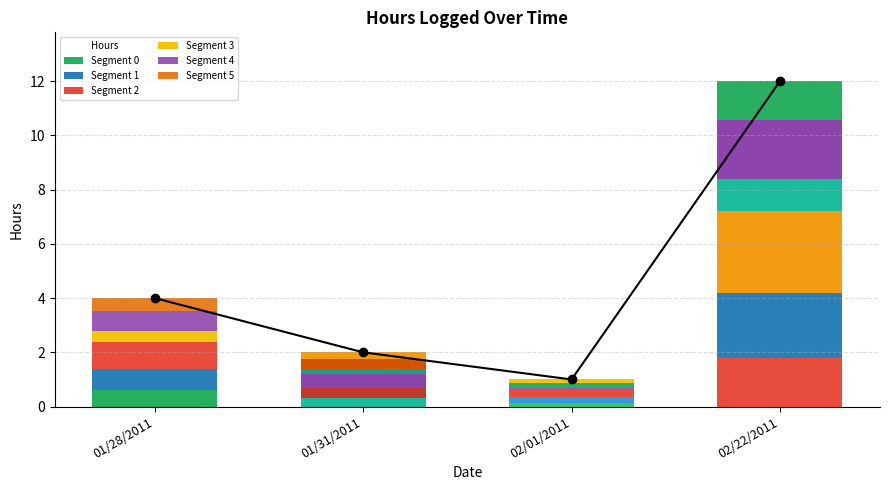

Reading right to left, transcribe all the data shown in this chart.

12	1	2	4